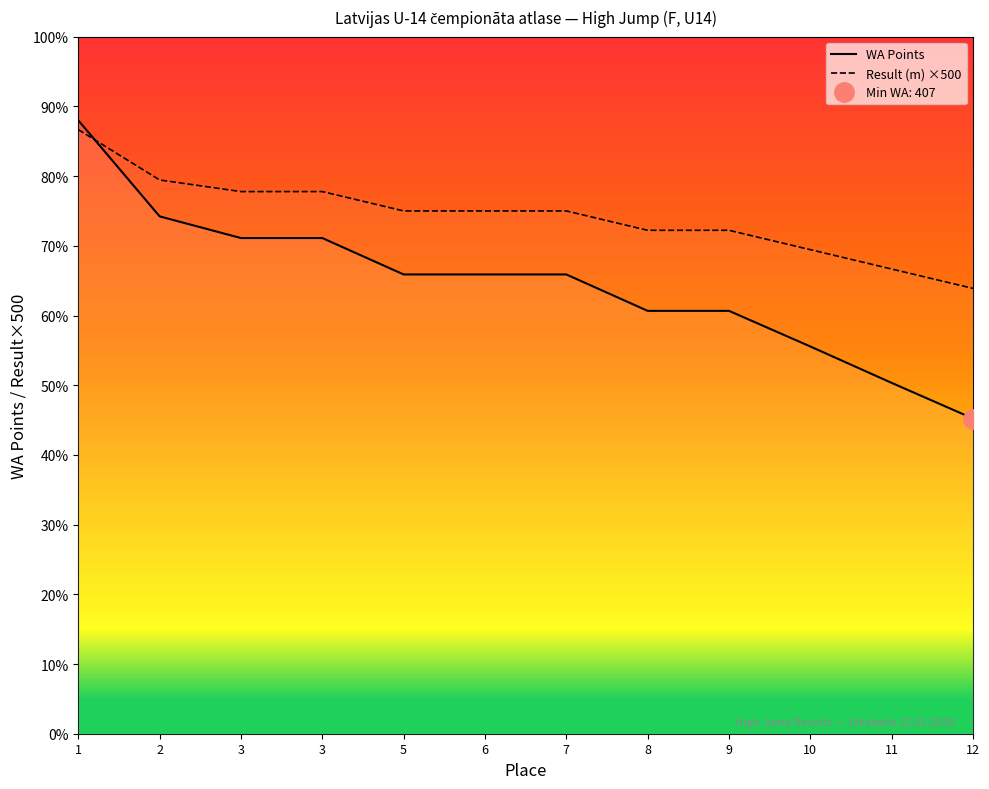

What is the total value across all series at 3?

1340